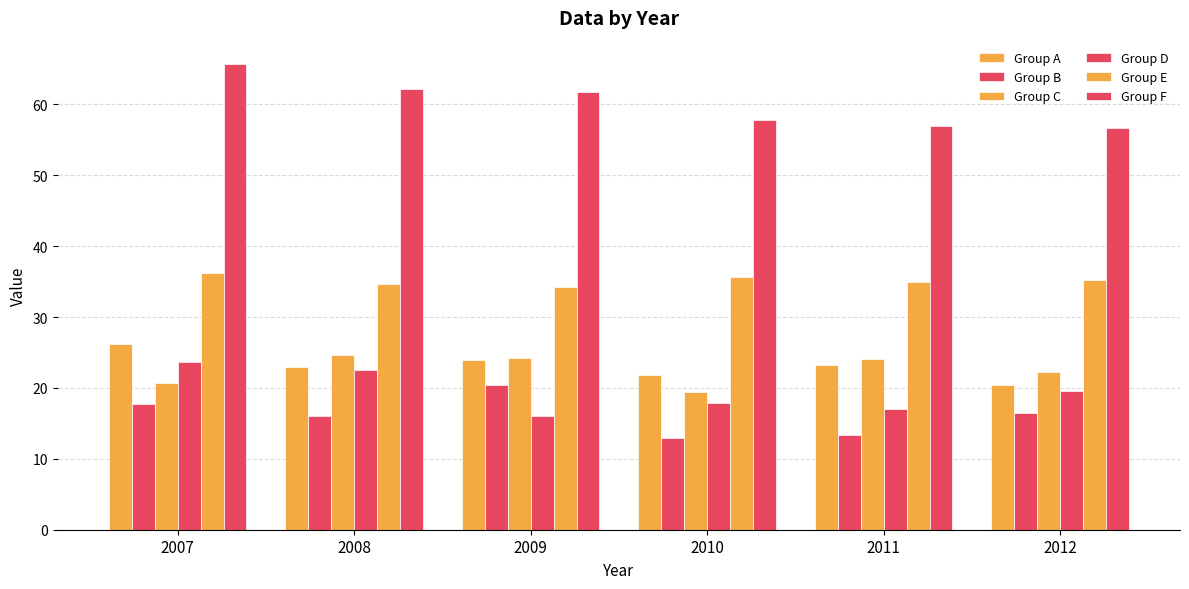

What is the greatest value displayed?

65.7